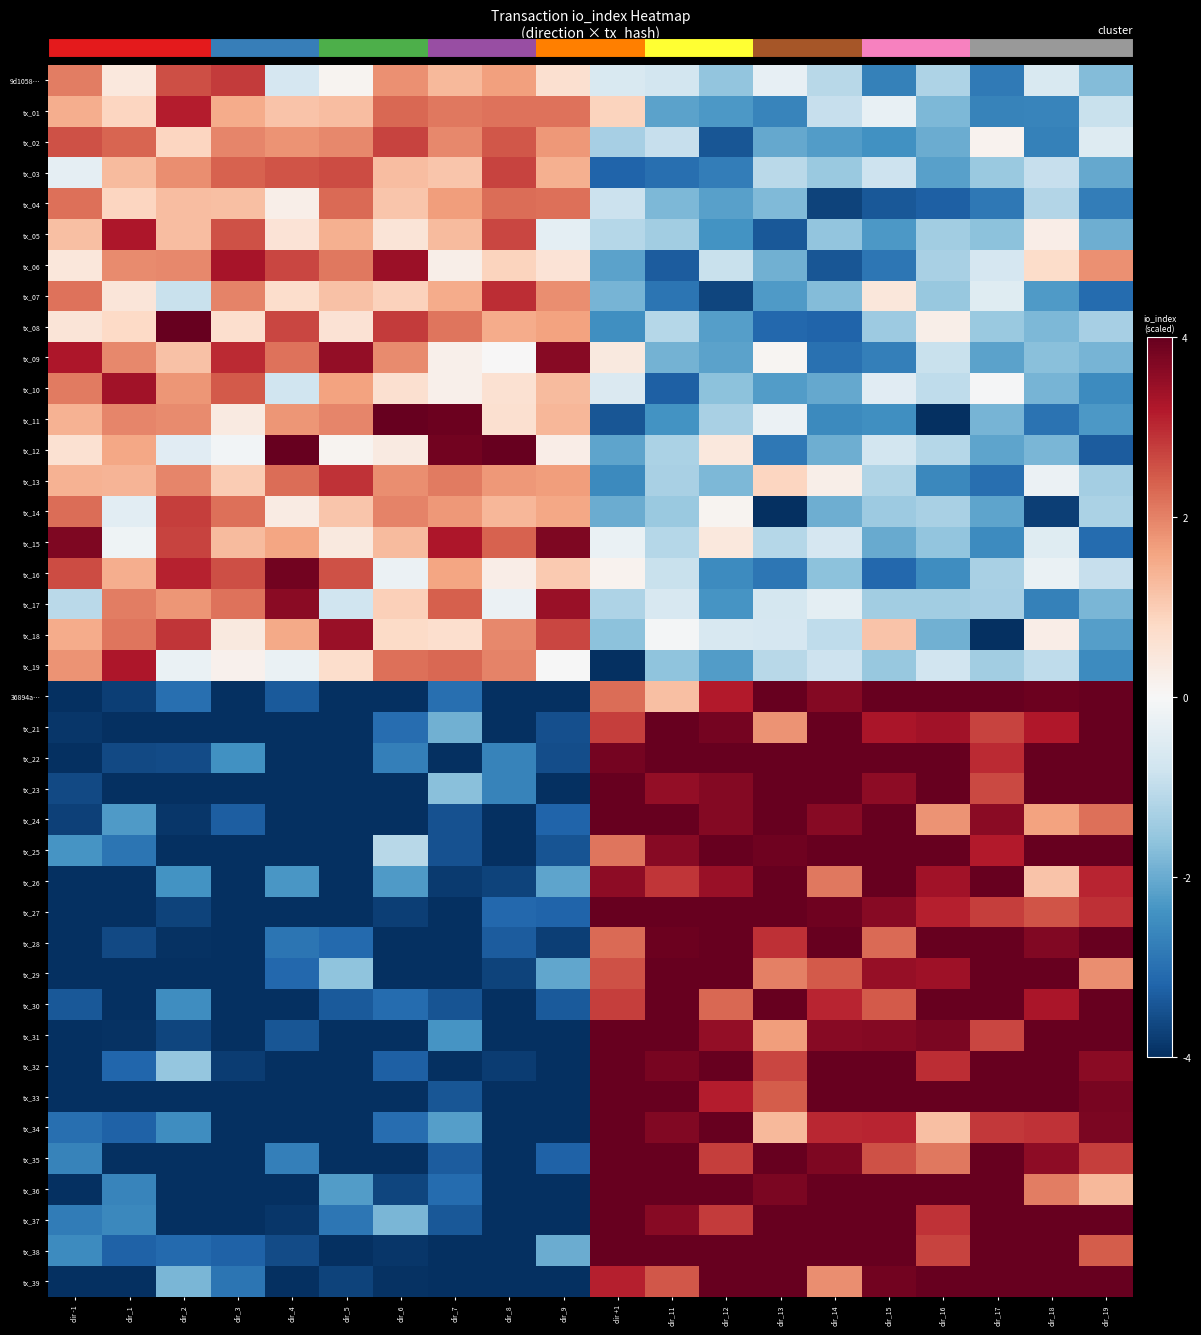

What is the spread (max minus min) of values at dir_17?

8.0